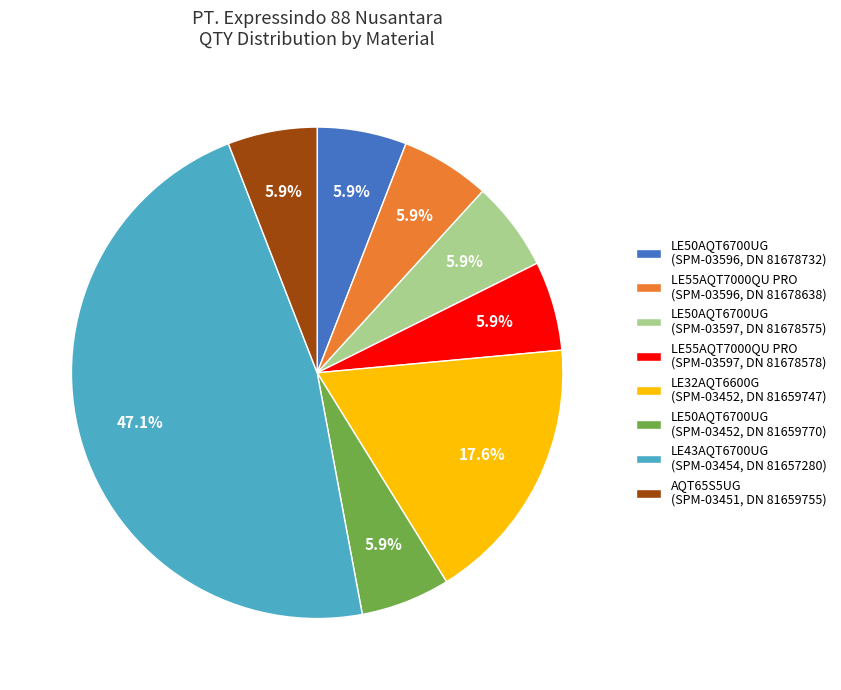

What percentage do LE55AQT7000QU PRO (SPM-03597, DN 81678578) and LE55AQT7000QU PRO (SPM-03596, DN 81678638) together represent?

11.8%